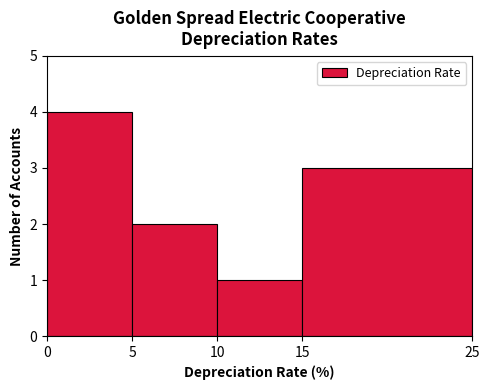

Reading left to right, list every bar in this chart as the range it spans on the x-axis followed by its height. The values are not printed on the chart, so give them approximately, as read against the axis.

0 to 5: 4
5 to 10: 2
10 to 15: 1
15 to 25: 3